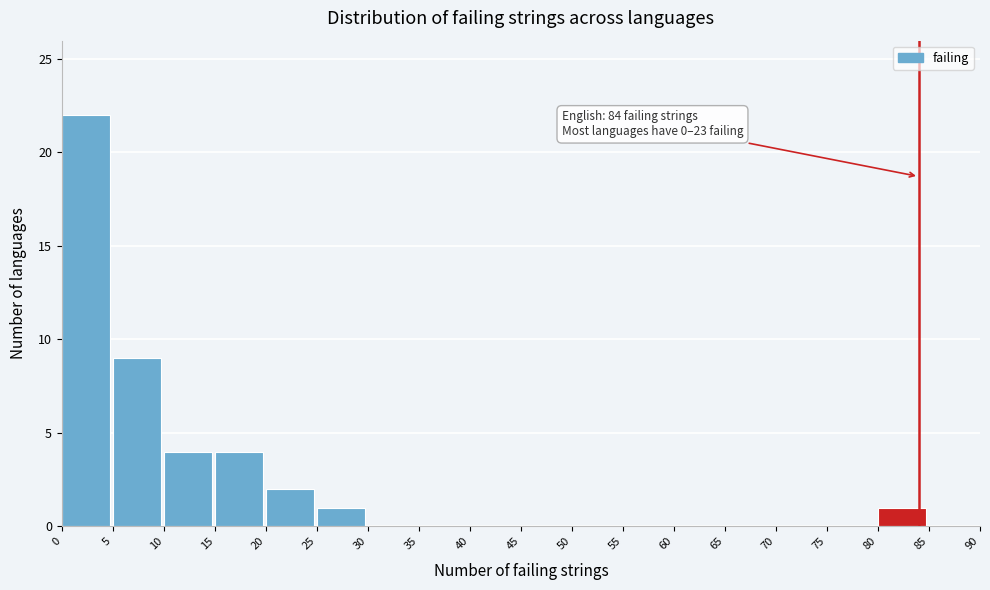

Which range on the x-axis has the tallest bar?

0 to 5